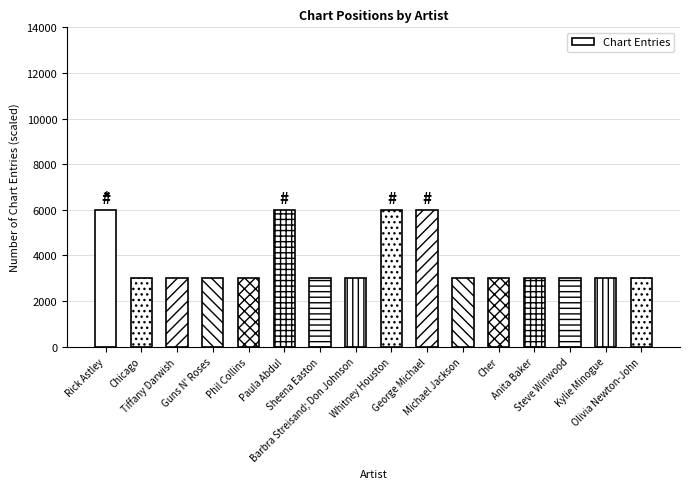

What is the difference between the maximum and minimum values?

3000